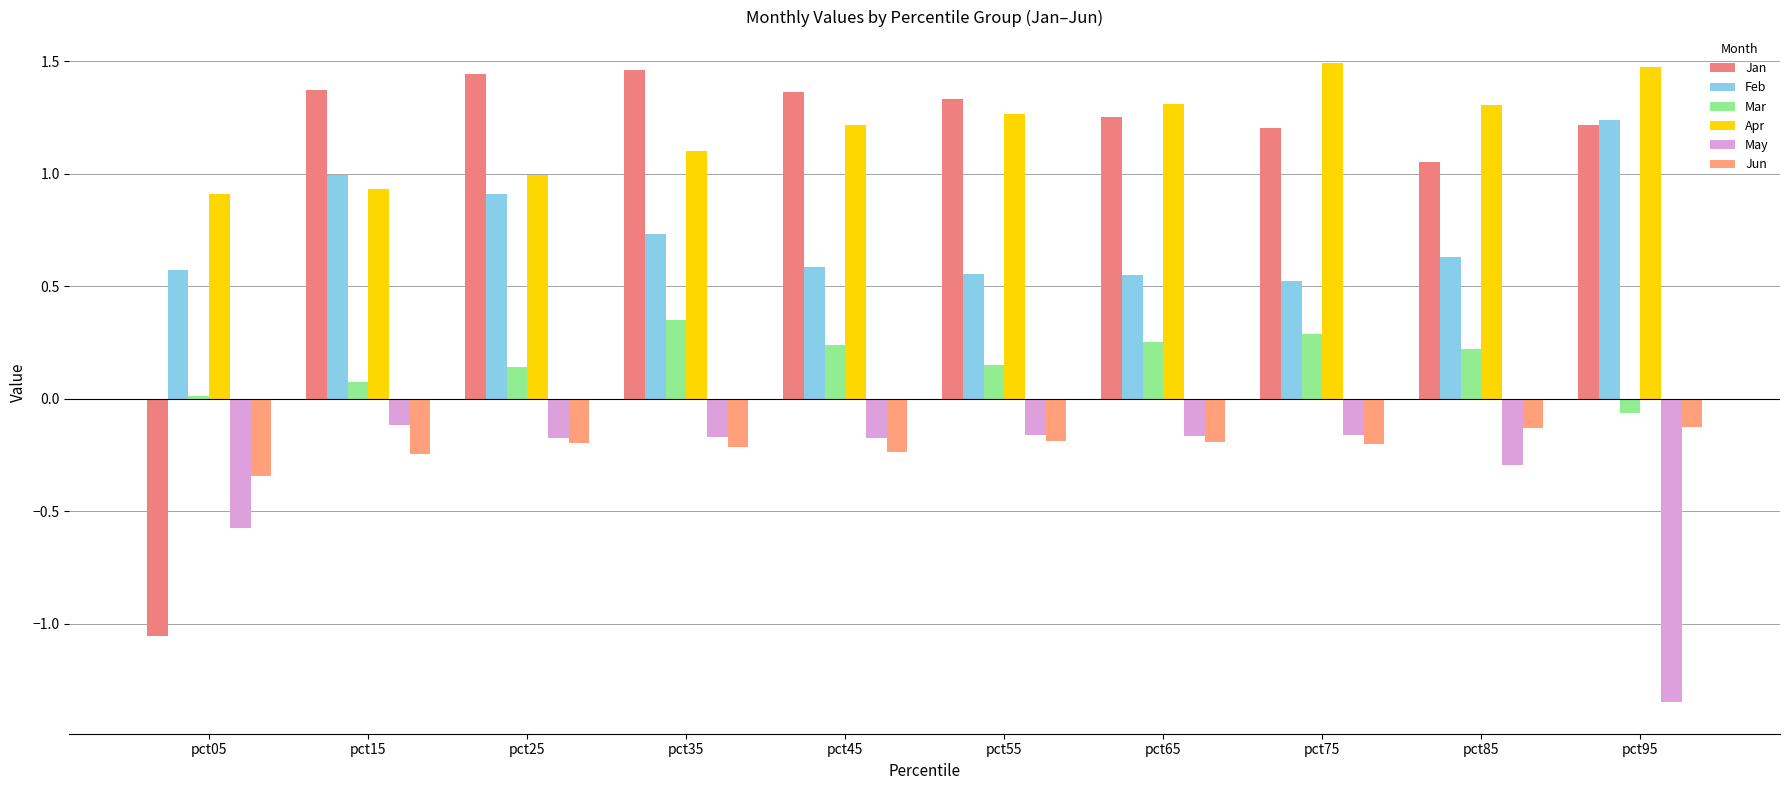

The Jan series shows 0.6 at pct35. True or false?

False